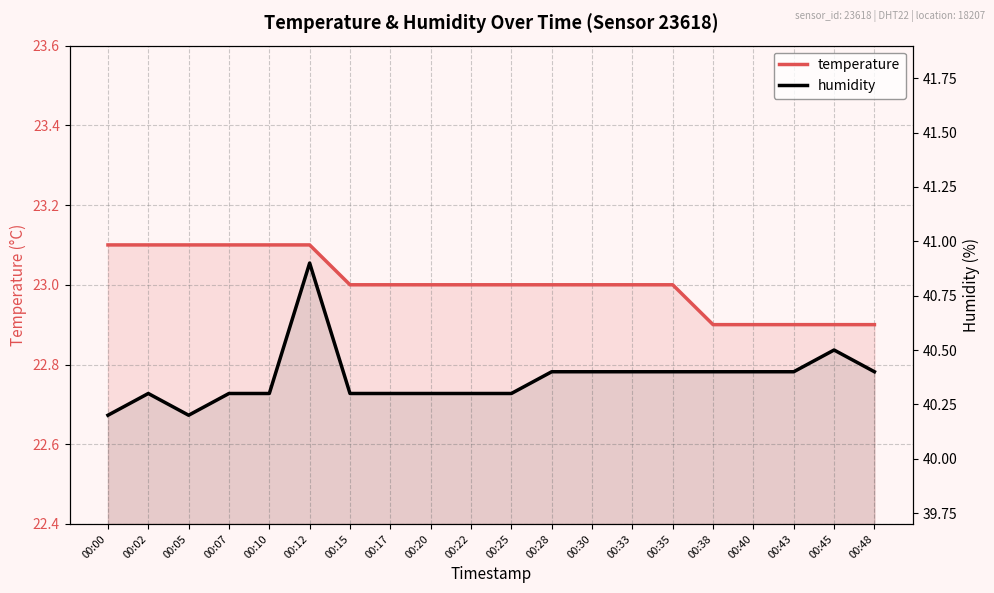

The humidity series shows 40.4 at 00:28. True or false?

True